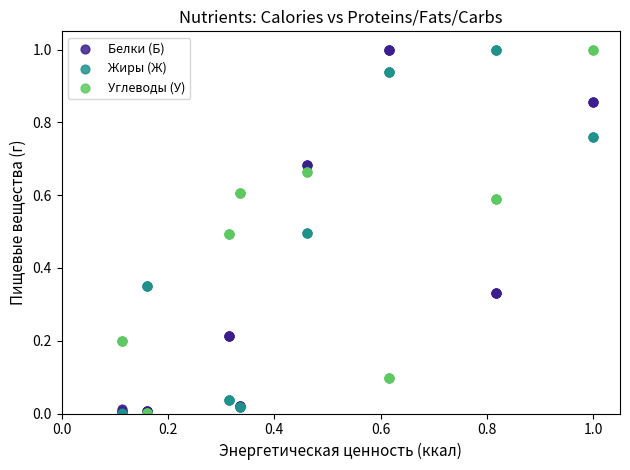

What are all the series names shown in the legend?

Белки (Б), Жиры (Ж), Углеводы (У)